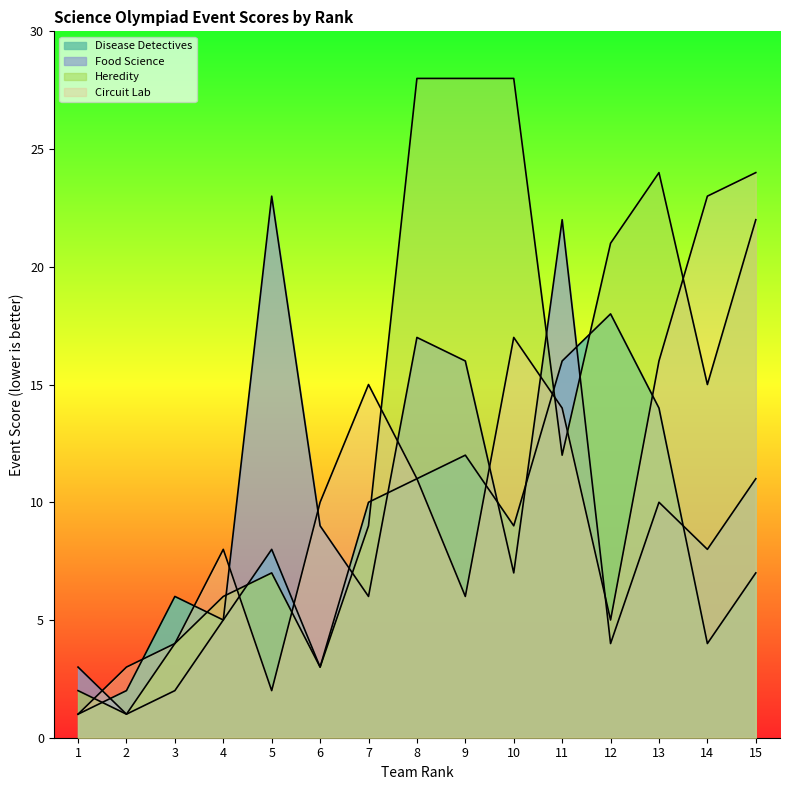

List the labels in order of Disease Detectives value, largest first.

12, 11, 13, 9, 8, 7, 10, 5, 15, 3, 4, 14, 6, 2, 1